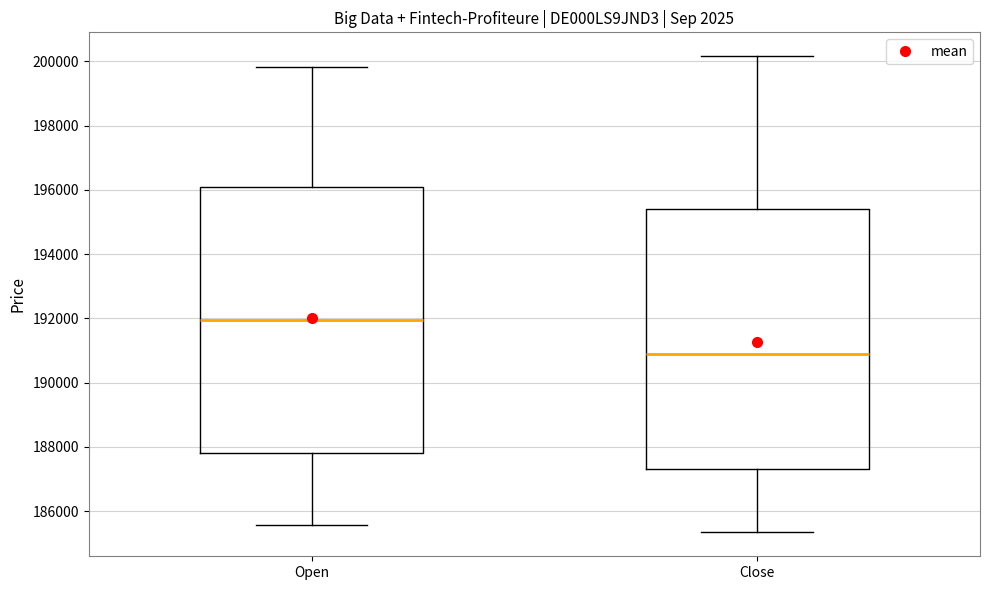

Where does the upper whisker of the box for Open end on the y-axis? The values are not printed on the chart, so give them approximately, as read against the axis.

199800